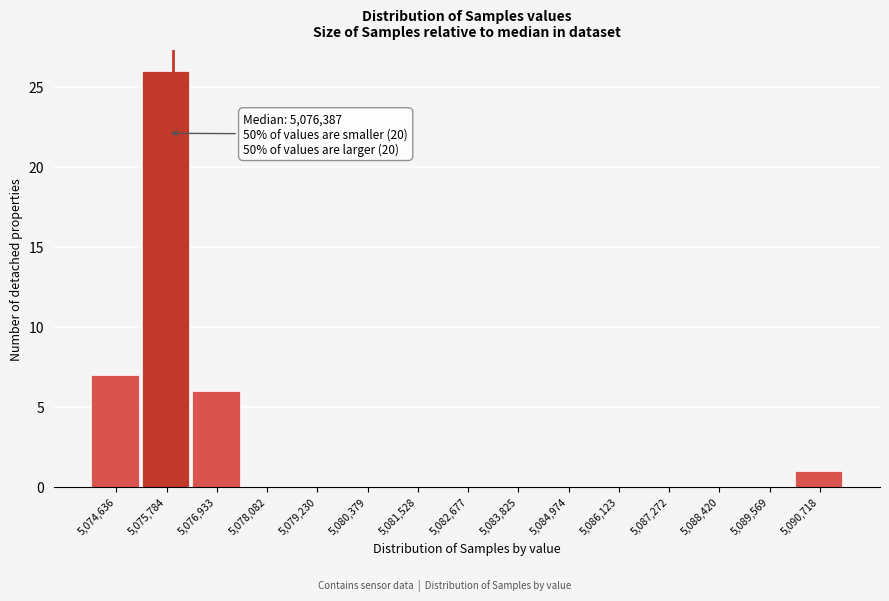

Reading right to left, list all the values displayed in this chart.

5,090,718=1	5,089,569=0	5,088,420=0	5,087,272=0	5,086,123=0	5,084,974=0	5,083,825=0	5,082,677=0	5,081,528=0	5,080,379=0	5,079,230=0	5,078,082=0	5,076,933=6	5,075,784=26	5,074,636=7